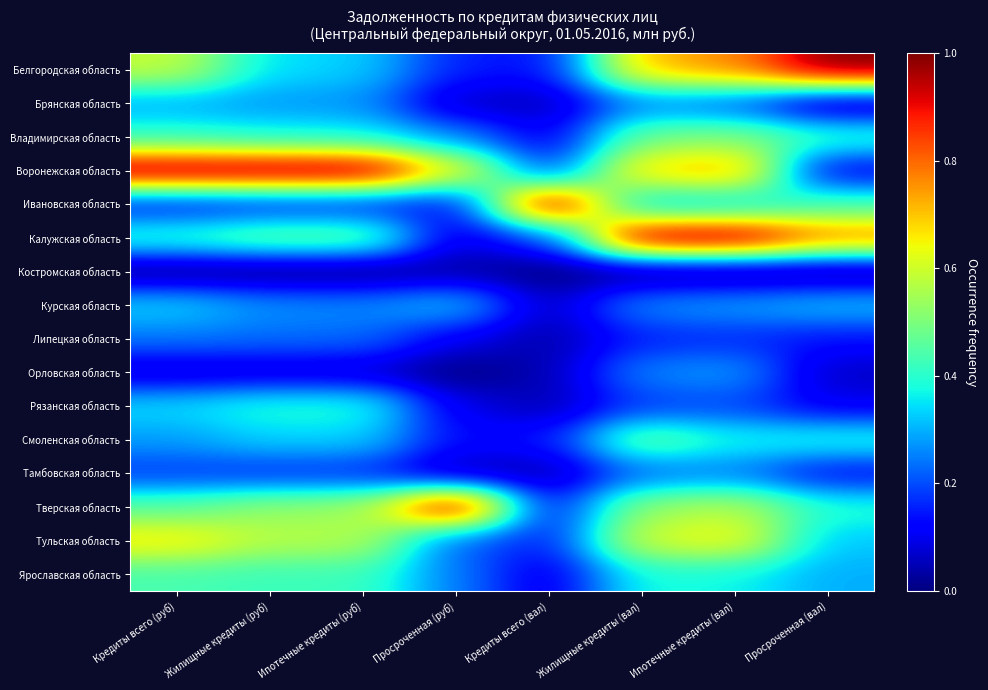

Rank the series by their maximum value, from highest to lowest.

Белгородская область, Воронежская область, Ивановская область, Калужская область, Тверская область, Тульская область, Владимирская область, Смоленская область, Ярославская область, Рязанская область, Курская область, Брянская область, Орловская область, Тамбовская область, Липецкая область, Костромская область